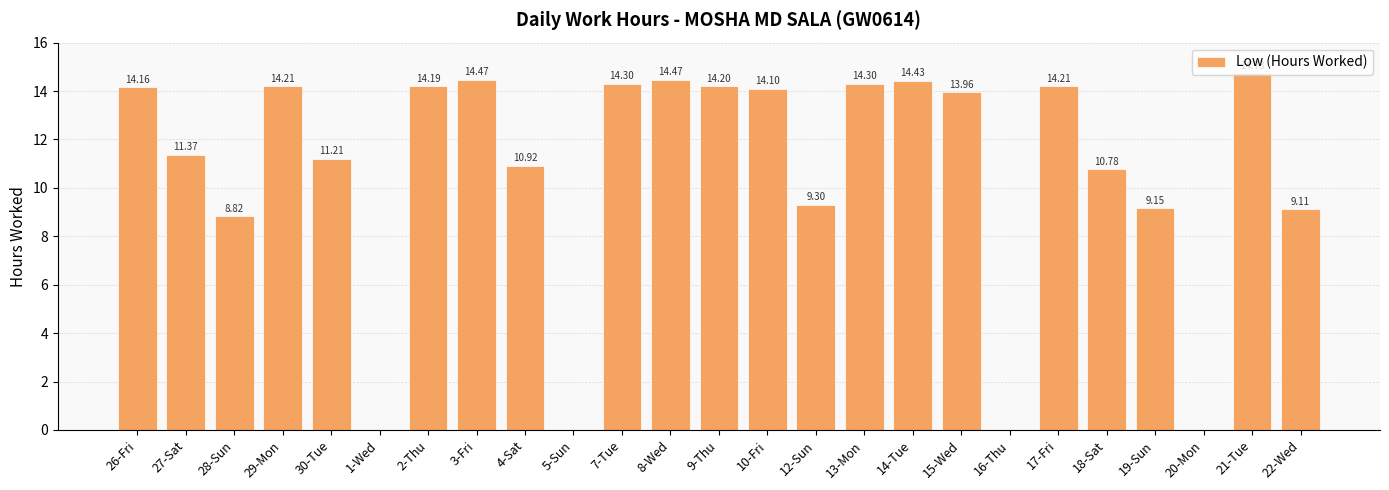

Is it true that the value at 16-Thu is 0.0?

True